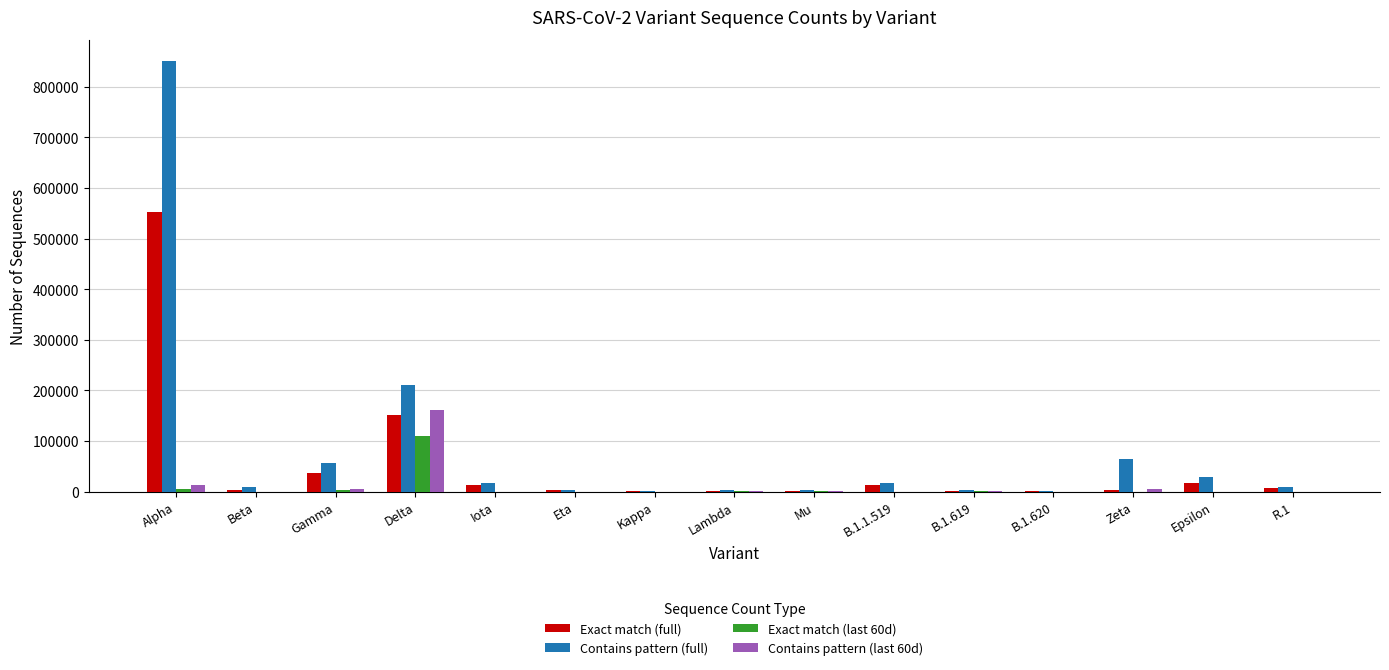

Which series has the largest range (max minus min)?

Contains pattern (full)